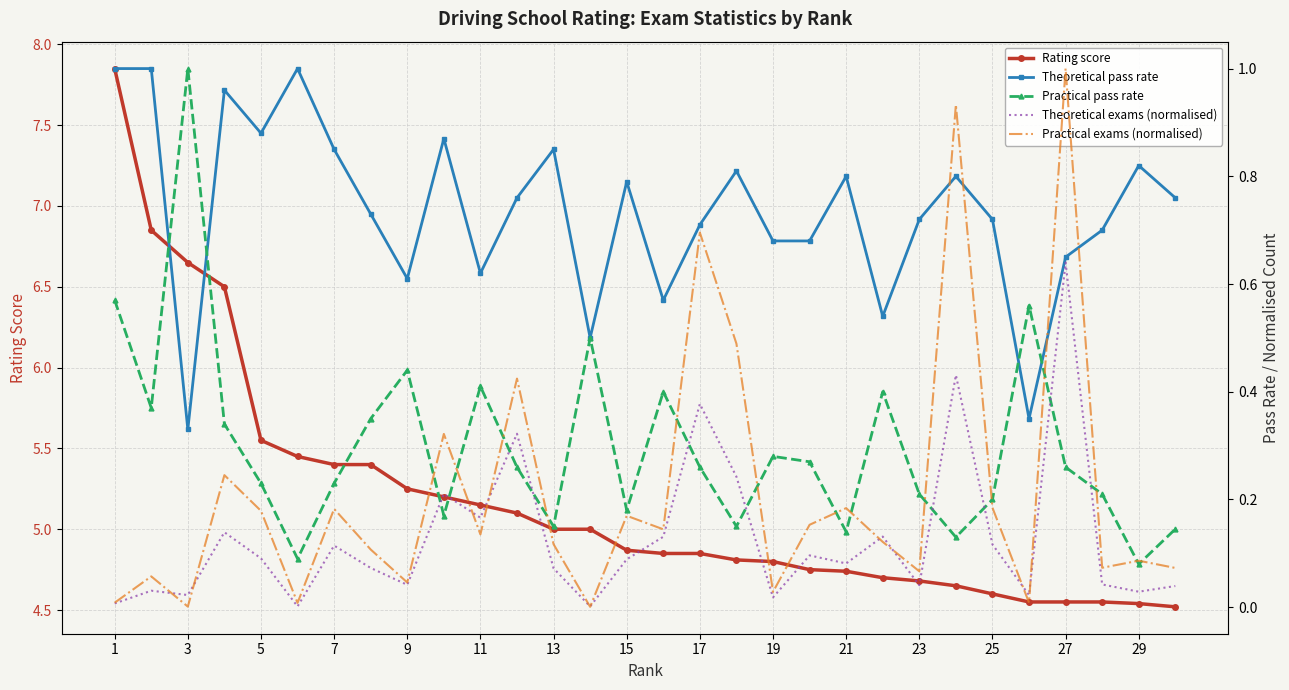

What is the difference between the maximum and minimum values in the Theoretical pass rate series?

0.7